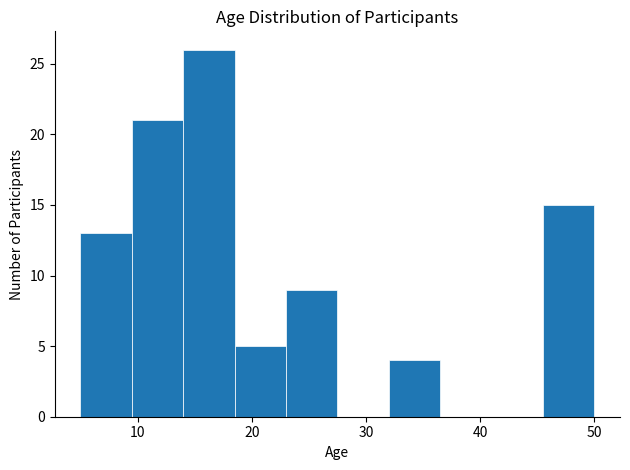

Which range on the x-axis has the tallest bar?

14.0 to 18.5